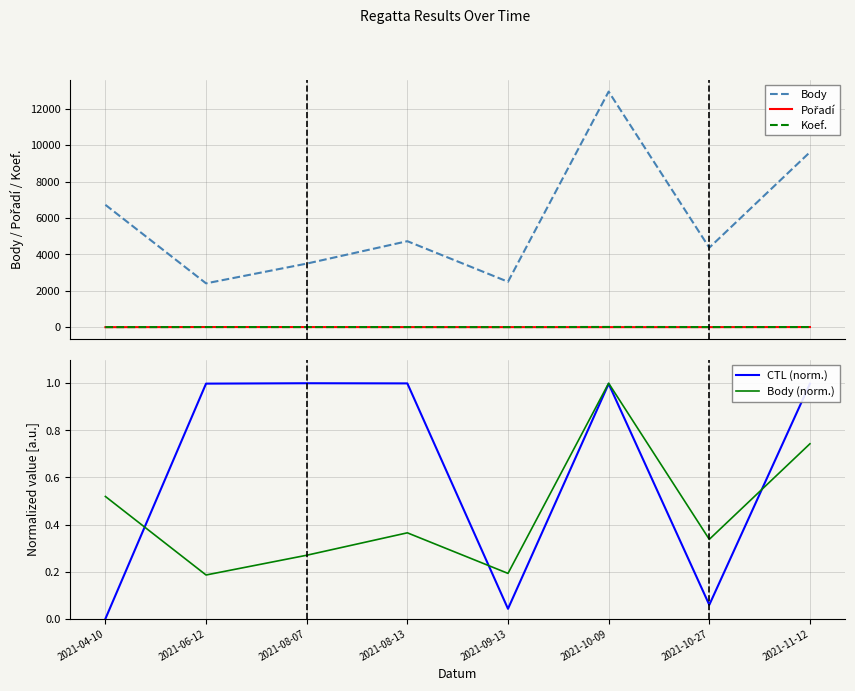

How many categories are shown in the chart?

8